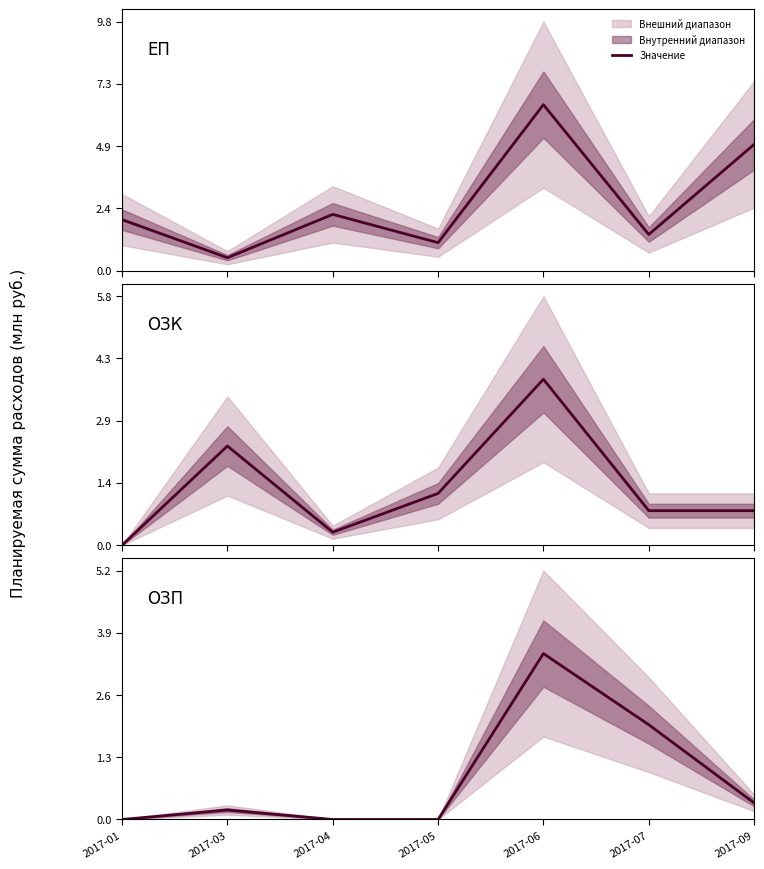

Where is ОЗК nearest to the value 1925000?

2017-03